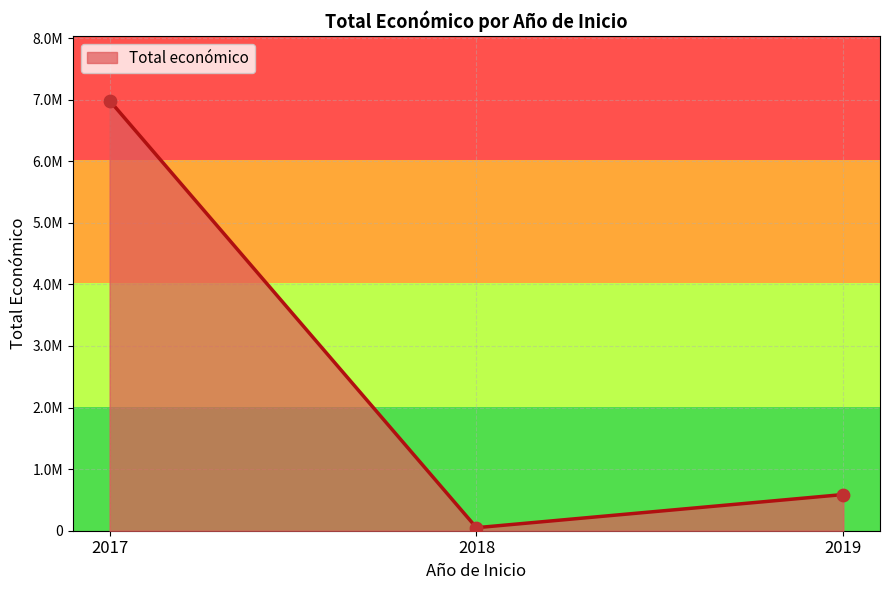

Approximately how many times larger is the value at 2017 compared to 2018?

50.0